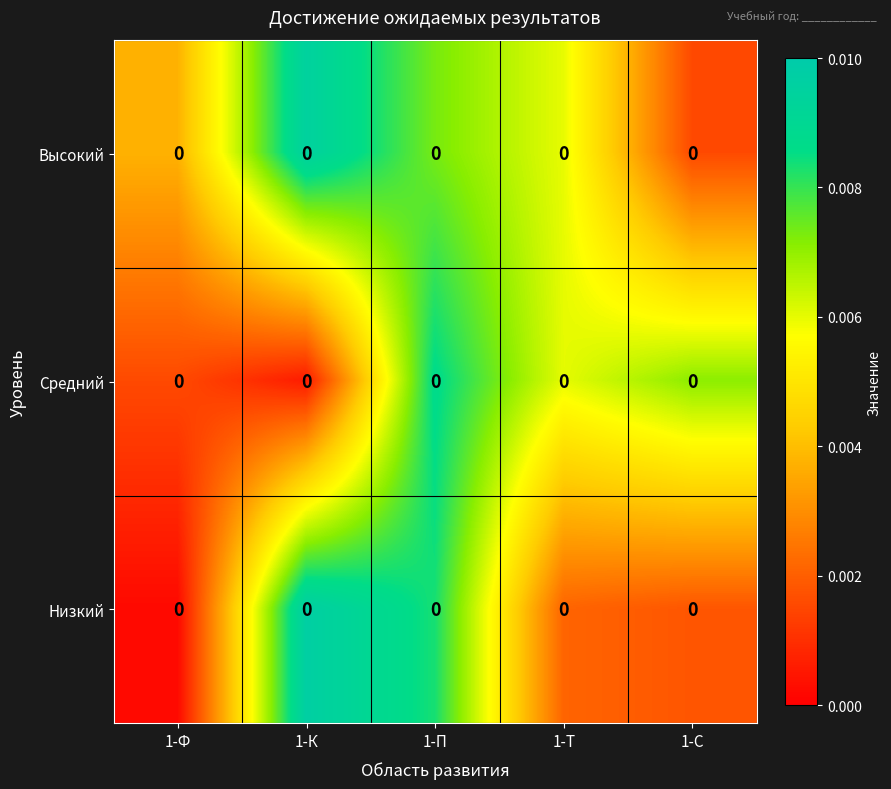

Which label corresponds to the smallest value in the chart?

1-Ф